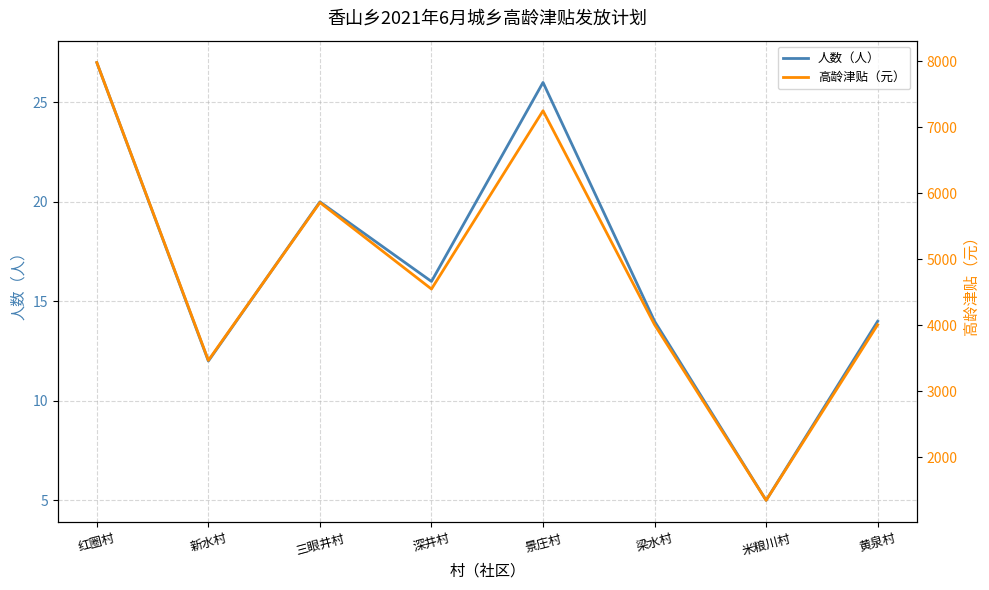

True or false: 高龄津贴（元） and 人数（人） cross at least once.

False